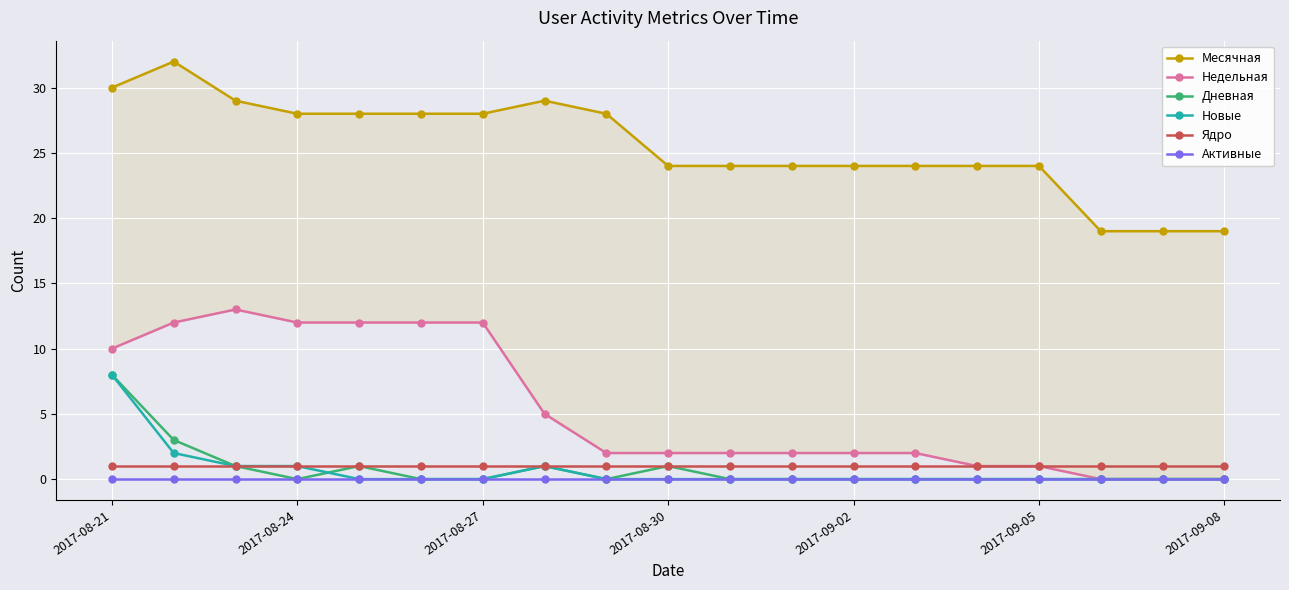

What is the average value of the Ядро series?

1